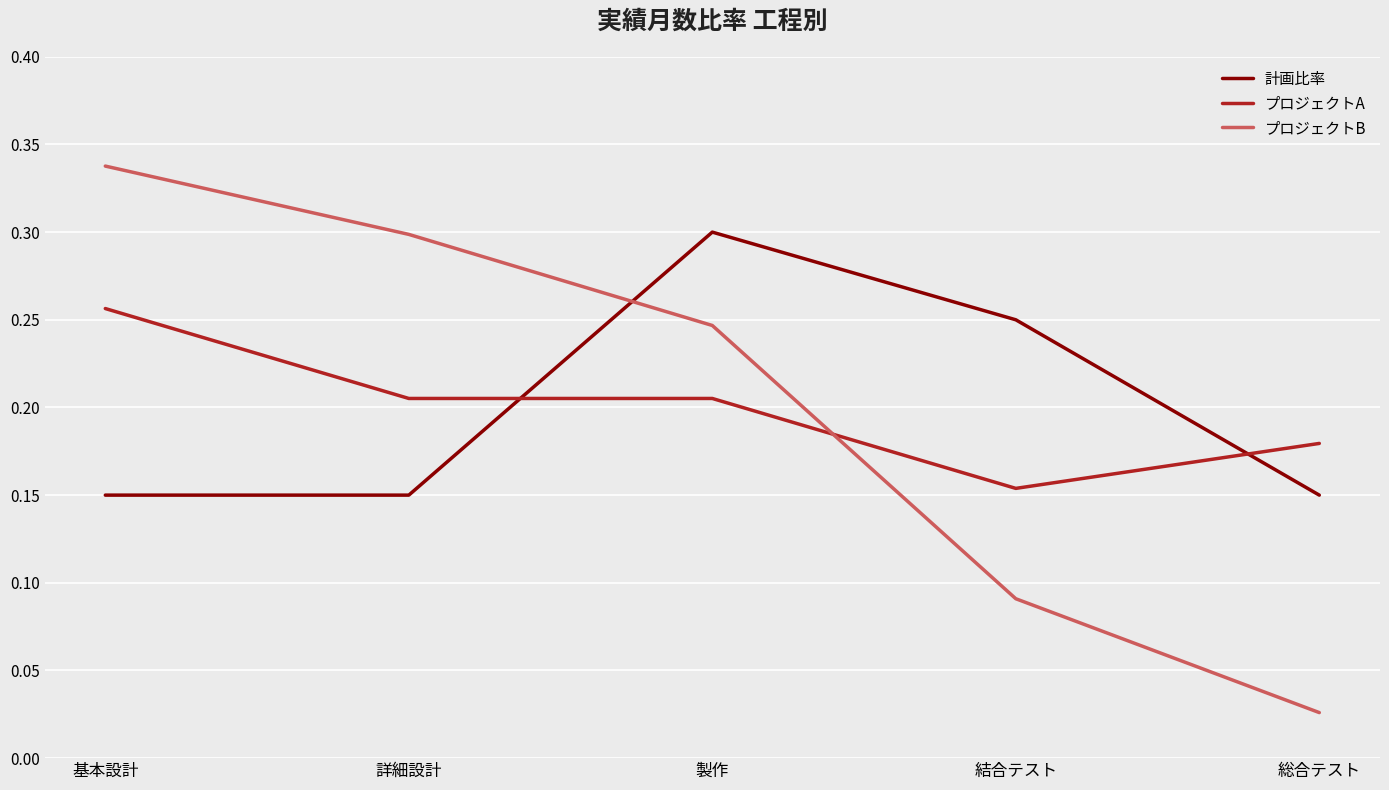

At which category does the chart reach its peak across all series?

基本設計